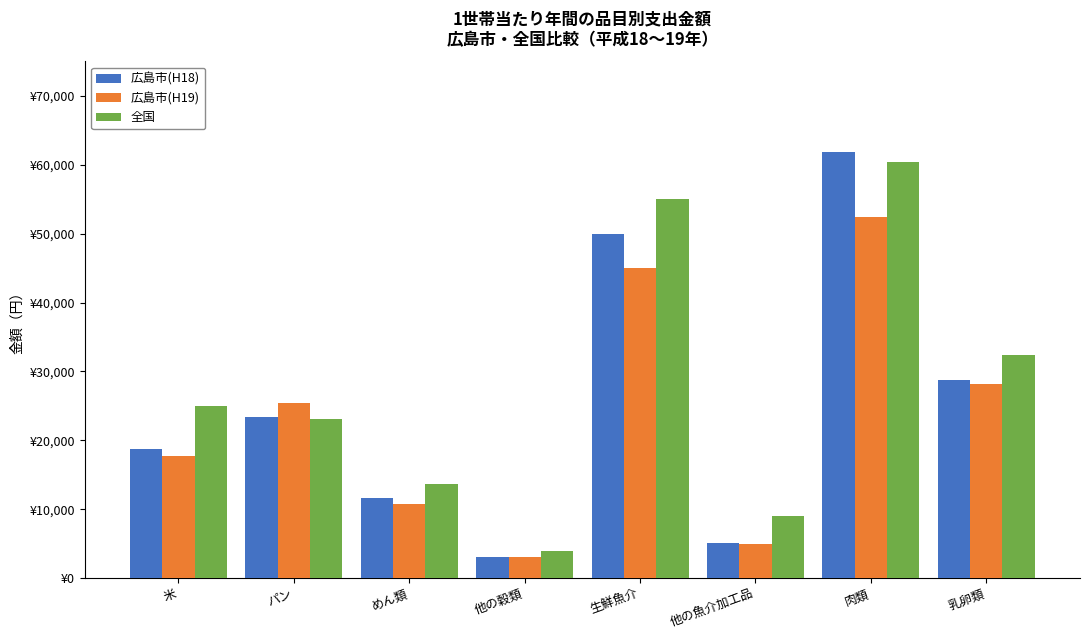

Read the 広島市(H18) value at 肉類.

61897